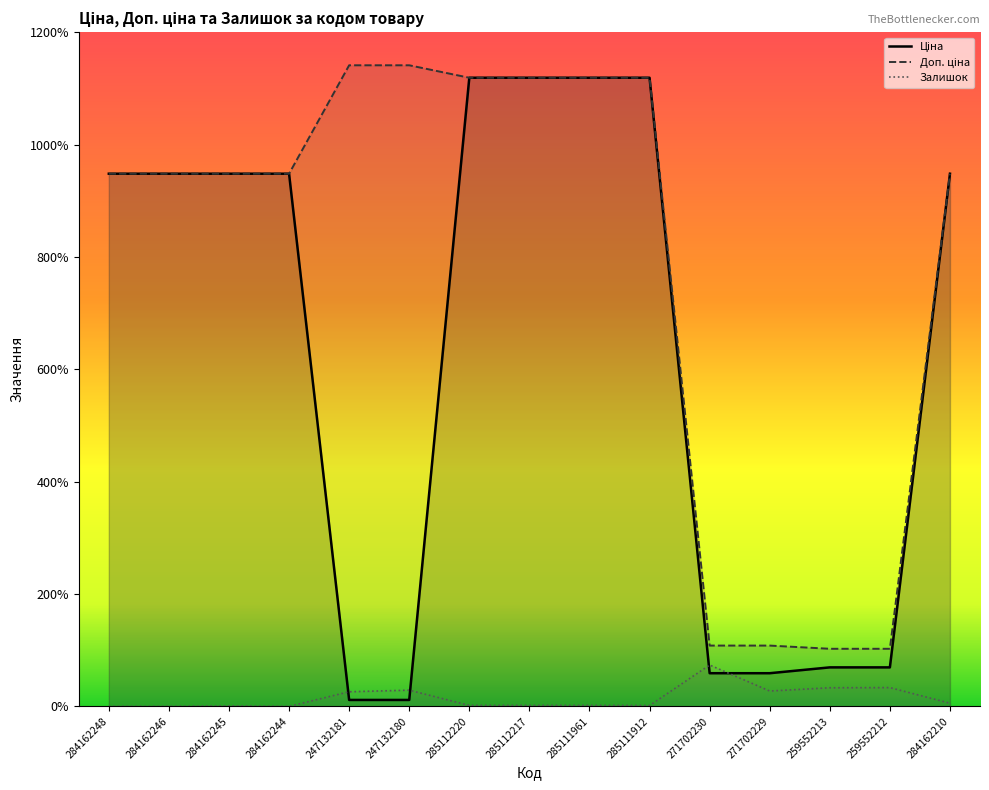

At which label does Залишок reach its minimum?

284162248